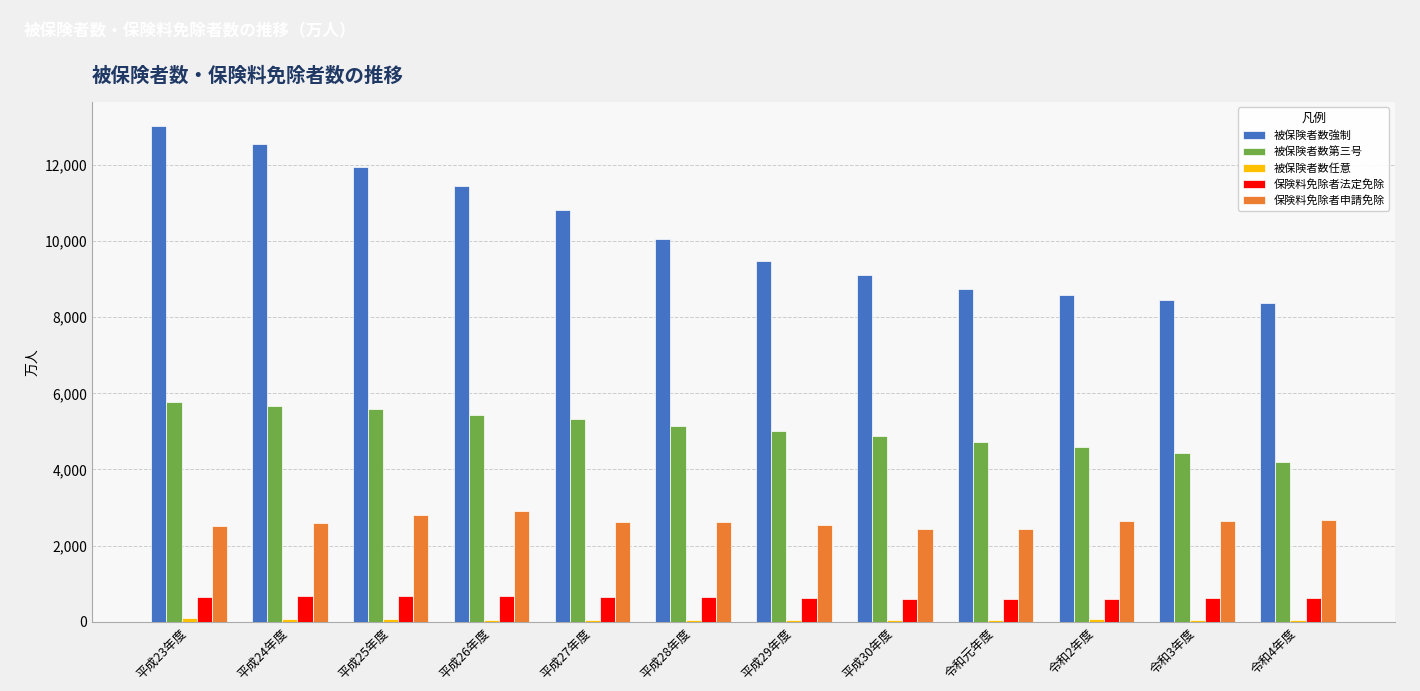

At how many categories does at least one series exceed 11349?

4